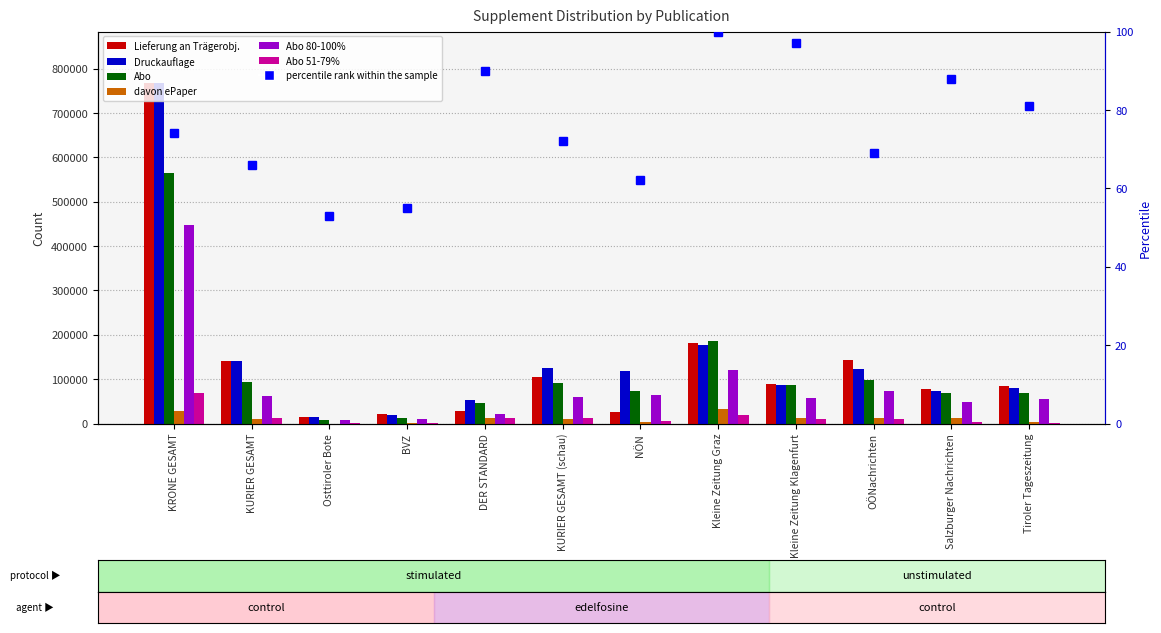

What is the approximate value of Druckauflage at KURIER GESAMT?

139790